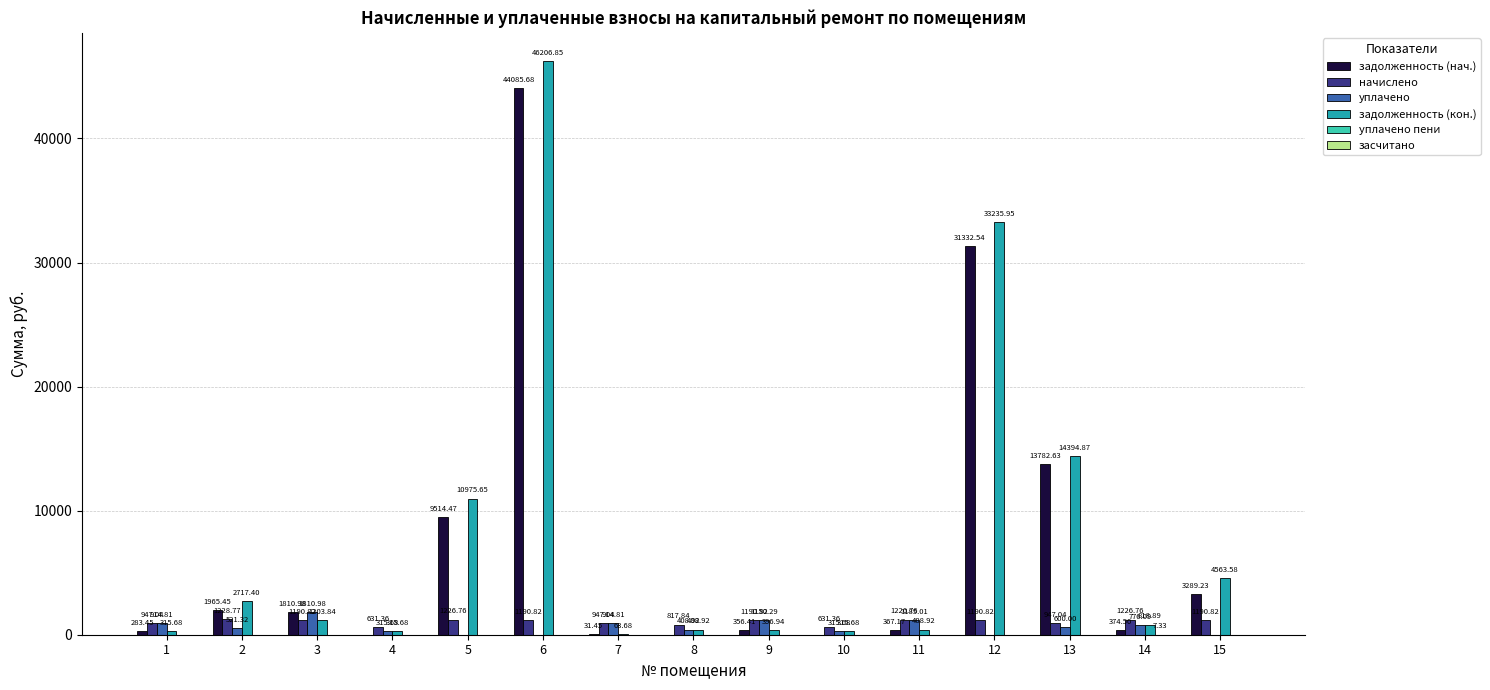

What is the total value across all series at 12?

65759.3